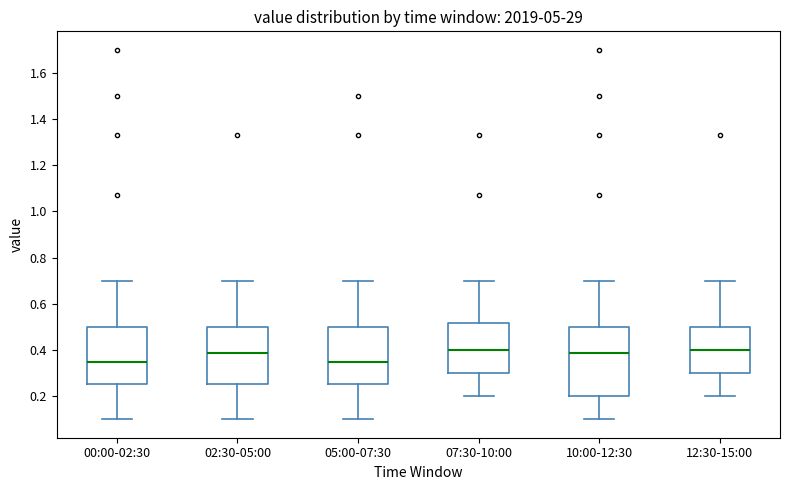

Reading left to right, transcribe this box plot: for each box, give where its median line is, the range the box spans, and where its two whiskers end, as read against the y-axis. The values are not printed on the chart, so give them approximately, as read against the axis.

00:00-02:30: median 0.36, box 0.26 to 0.50, whiskers 0.10 to 0.70
02:30-05:00: median 0.38, box 0.26 to 0.50, whiskers 0.10 to 0.70
05:00-07:30: median 0.36, box 0.26 to 0.50, whiskers 0.10 to 0.70
07:30-10:00: median 0.40, box 0.30 to 0.52, whiskers 0.20 to 0.70
10:00-12:30: median 0.38, box 0.20 to 0.50, whiskers 0.10 to 0.70
12:30-15:00: median 0.40, box 0.30 to 0.50, whiskers 0.20 to 0.70